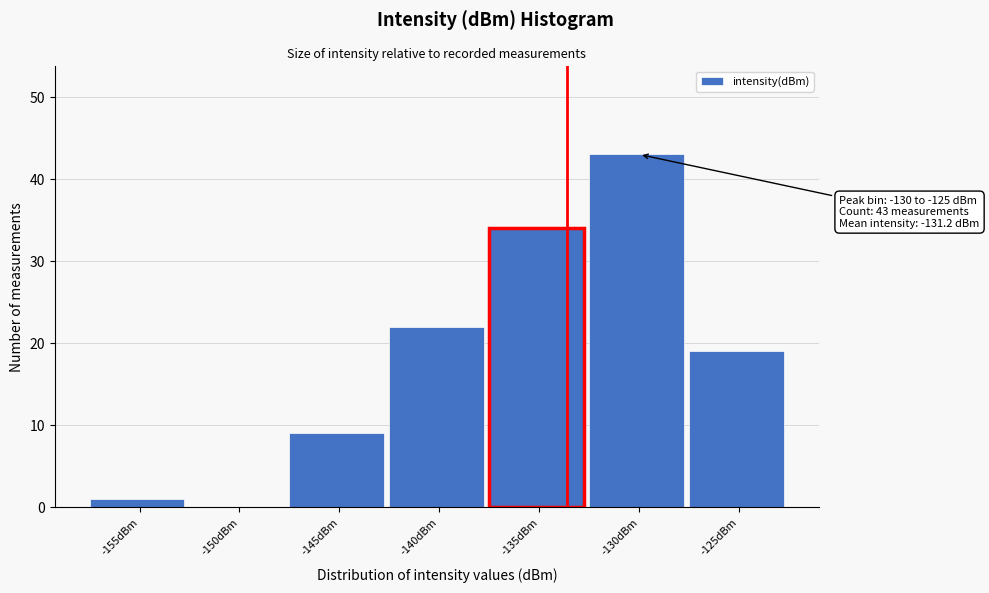

Reading left to right, list all the values displayed in this chart.

-155dBm=1	-150dBm=0	-145dBm=9	-140dBm=22	-135dBm=34	-130dBm=43	-125dBm=19